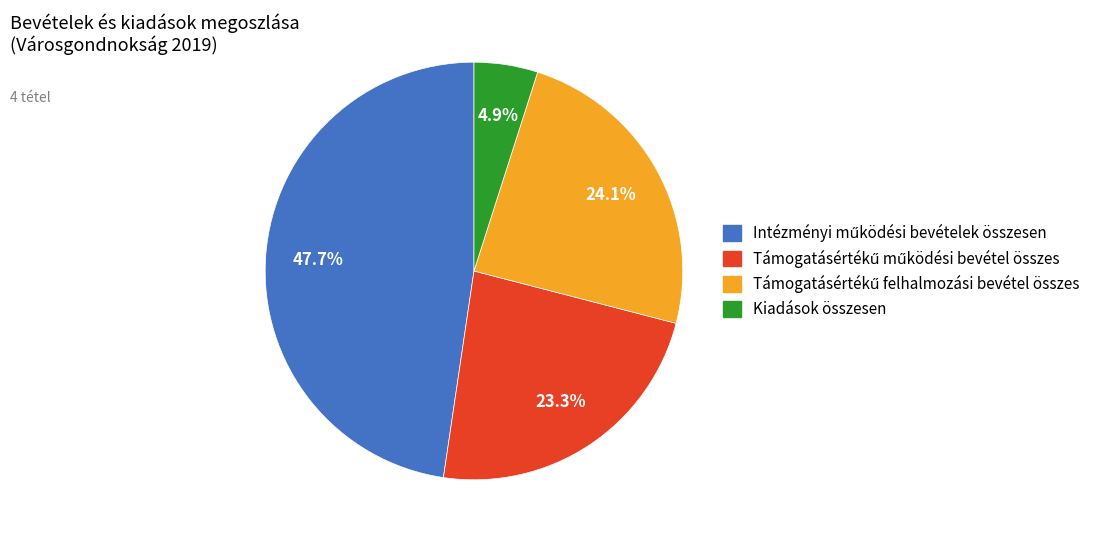

Which category has the smallest portion of the pie?

Kiadások összesen